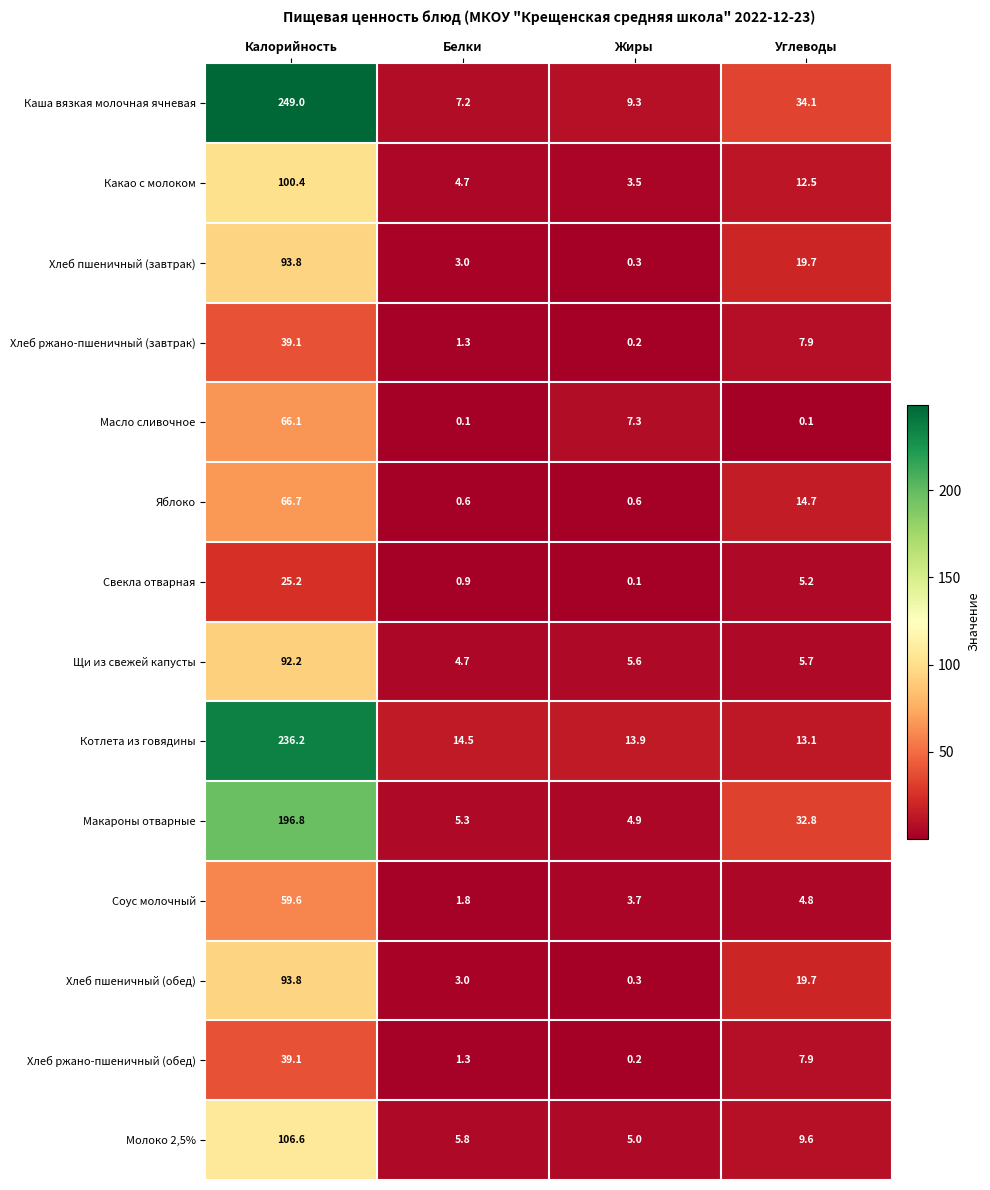

How many categories are shown in the chart?

4